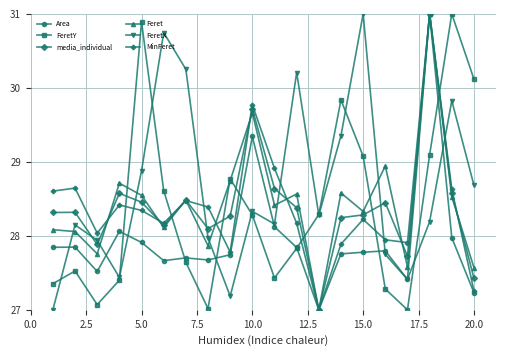

What is the minimum value for Area?

27.0